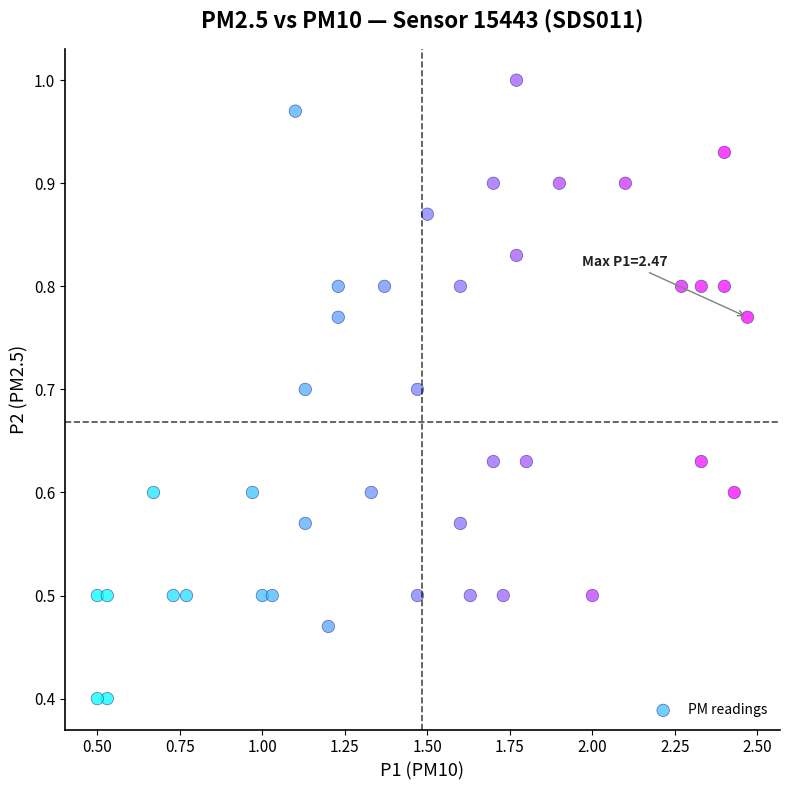

What is the range of X values (max minus min)?

2.0